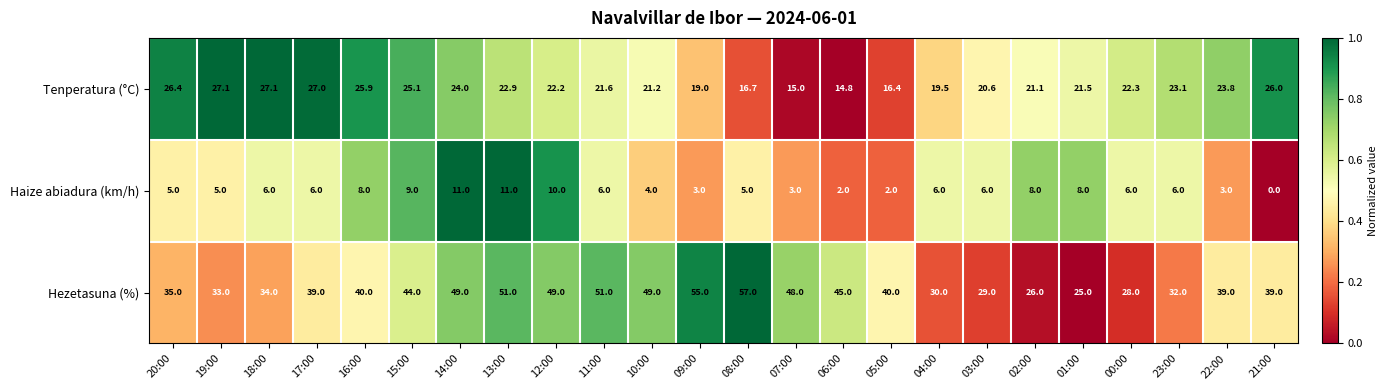

At which category does the chart reach its minimum across all series?

21:00